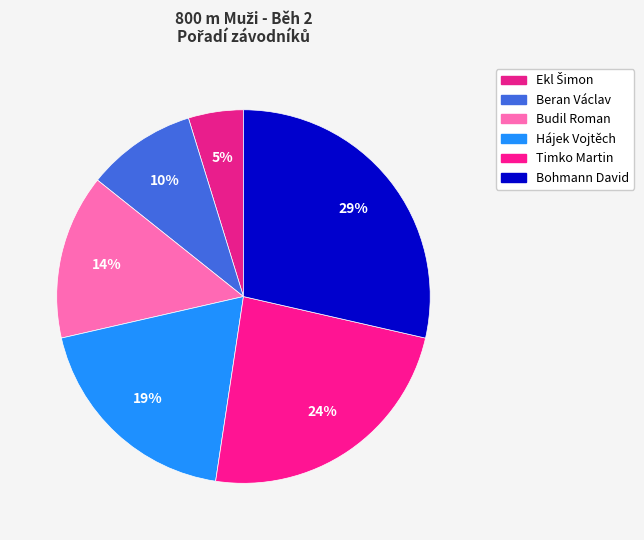

How many slices are in this pie chart?

6